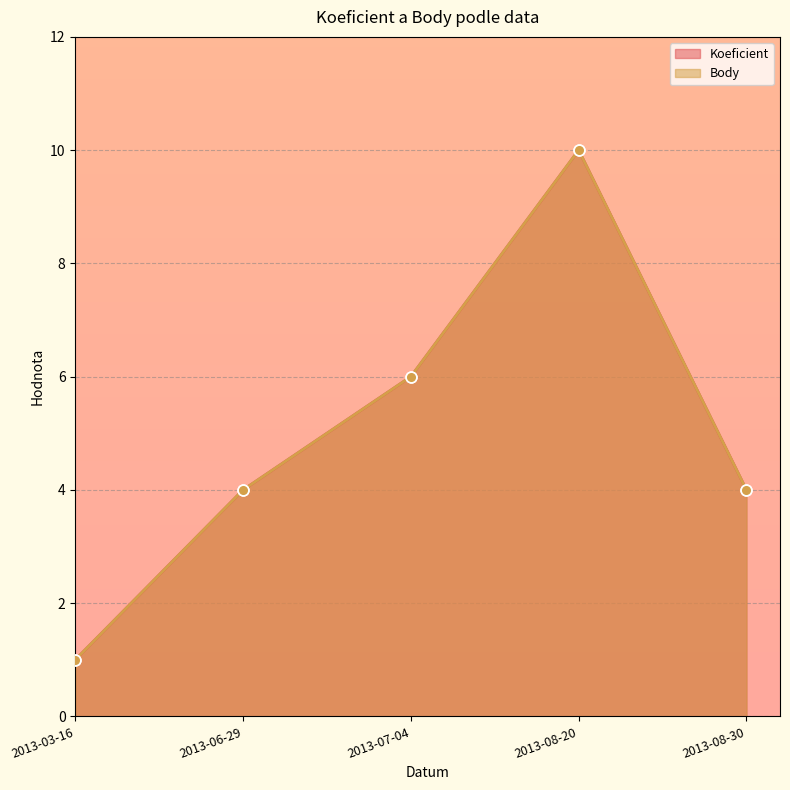

Which series reaches the maximum Y coordinate?

Koeficient